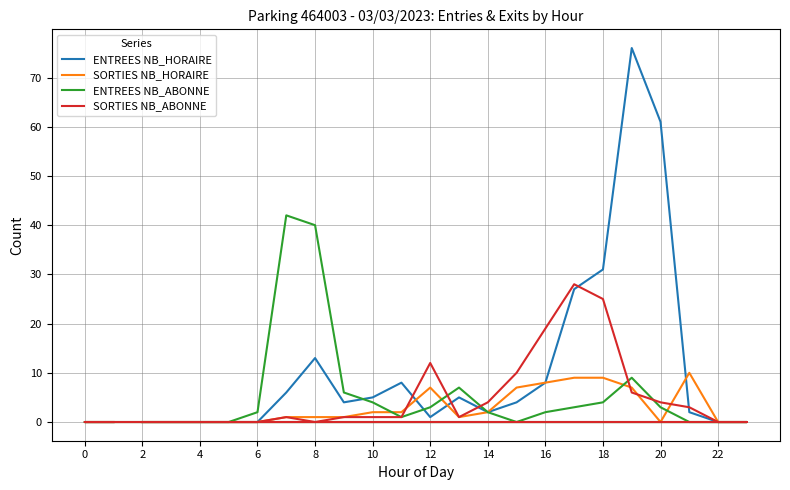

Which series has the largest range (max minus min)?

ENTREES NB_HORAIRE